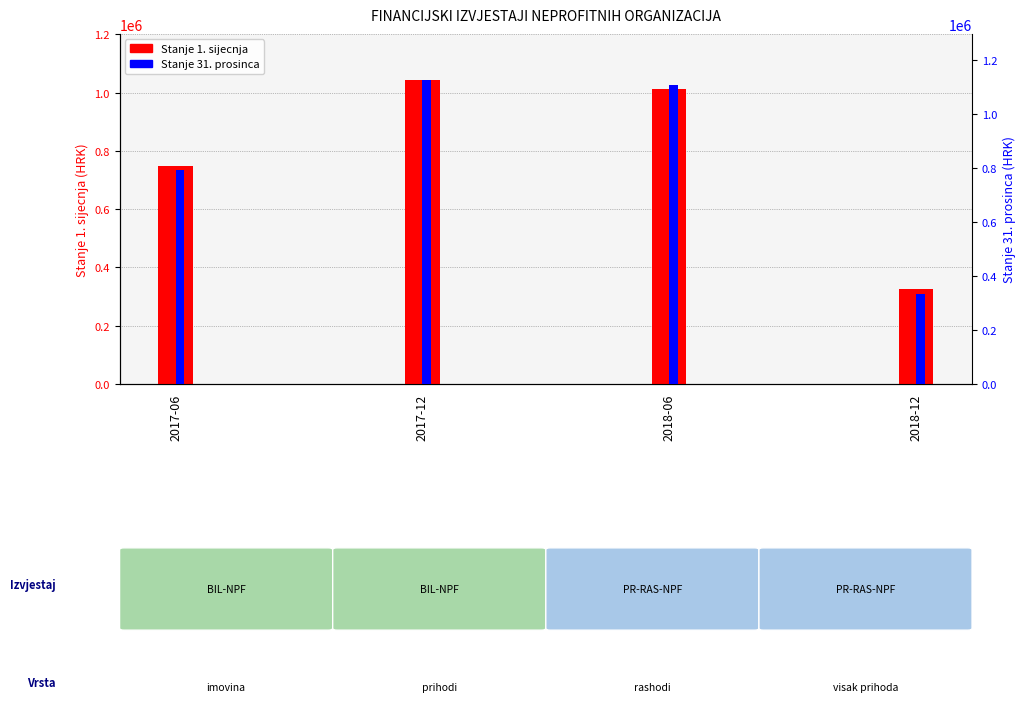

Which series has the largest total across all categories?

Stanje 31. prosinca